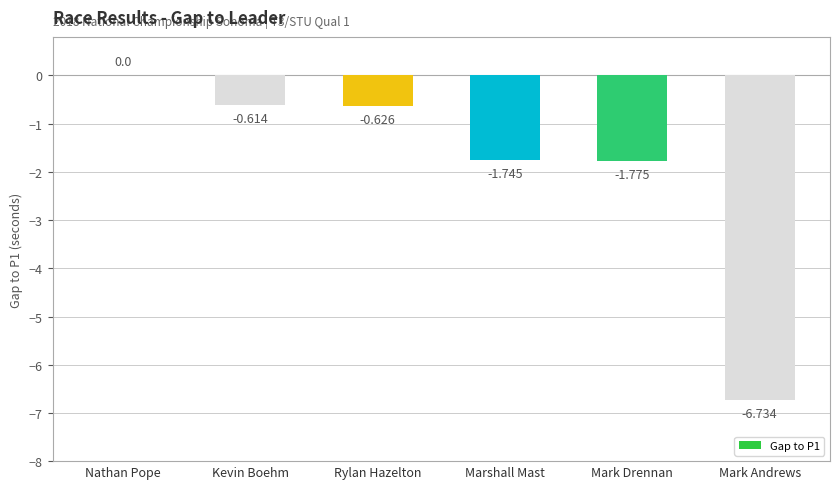

At which label is the value closest to -3?

Mark Drennan